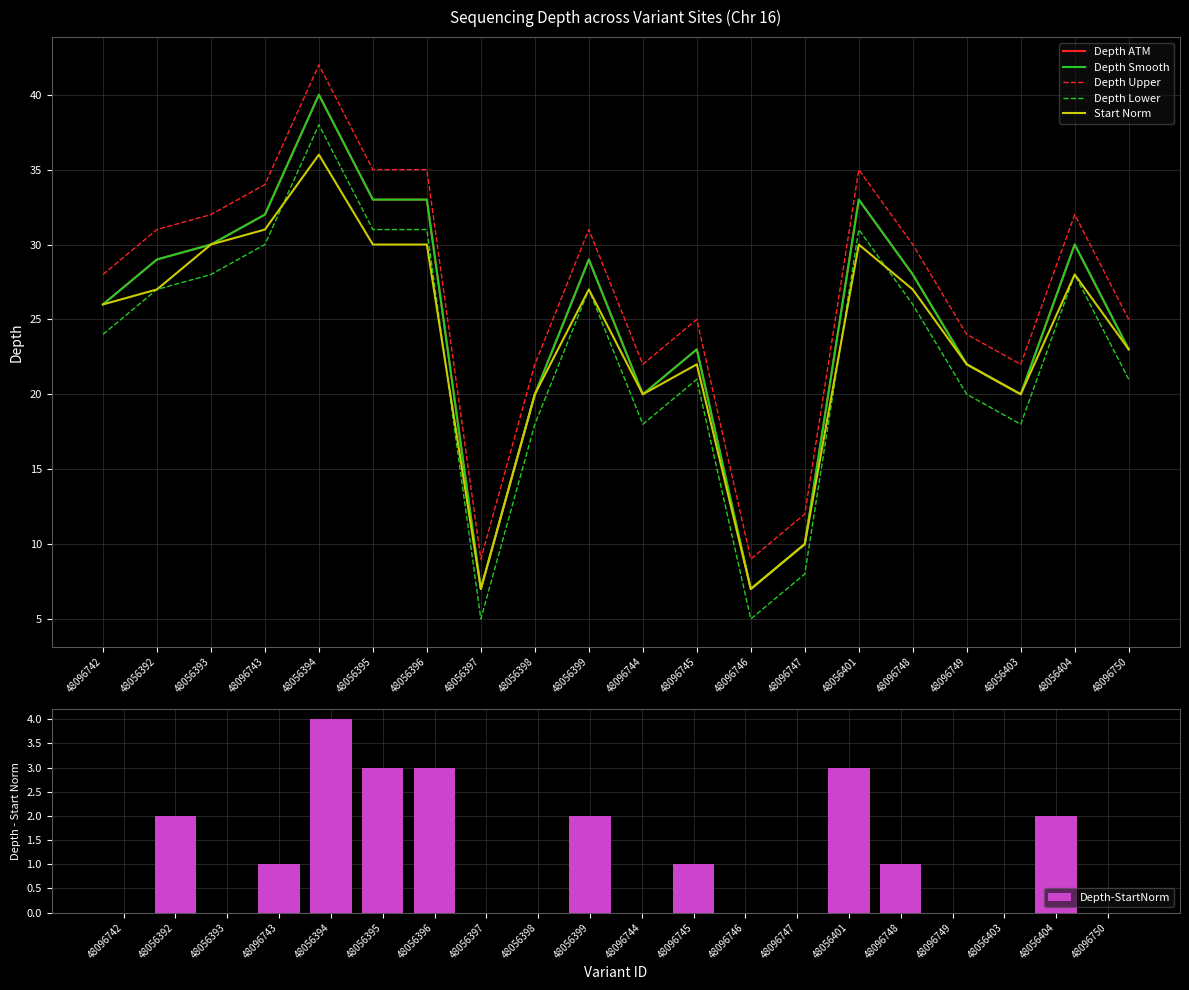

Is the value of Start Norm at 48056401 greater than the value of Depth Upper at 48056399?

No